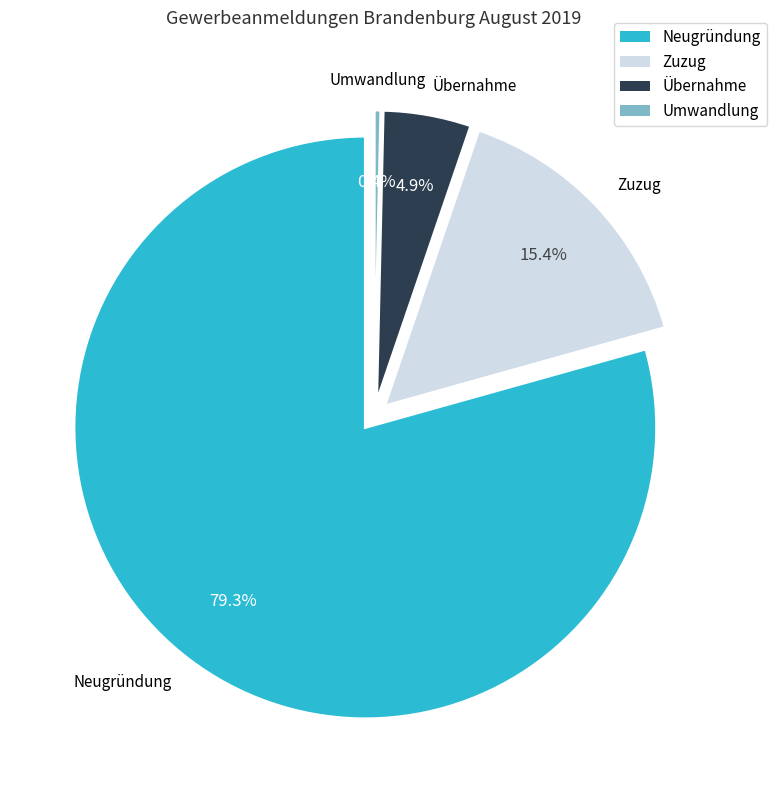

What is the ratio of the value at Neugründung to the value at Übernahme?

16.3